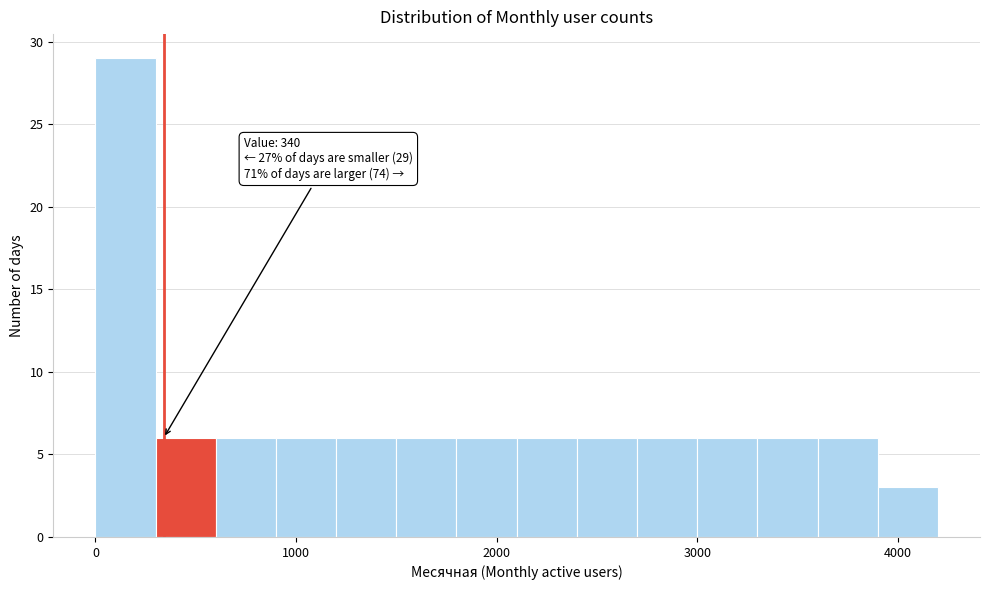

Read against the x-axis, roughly where is the centre of the tallest bar?

200